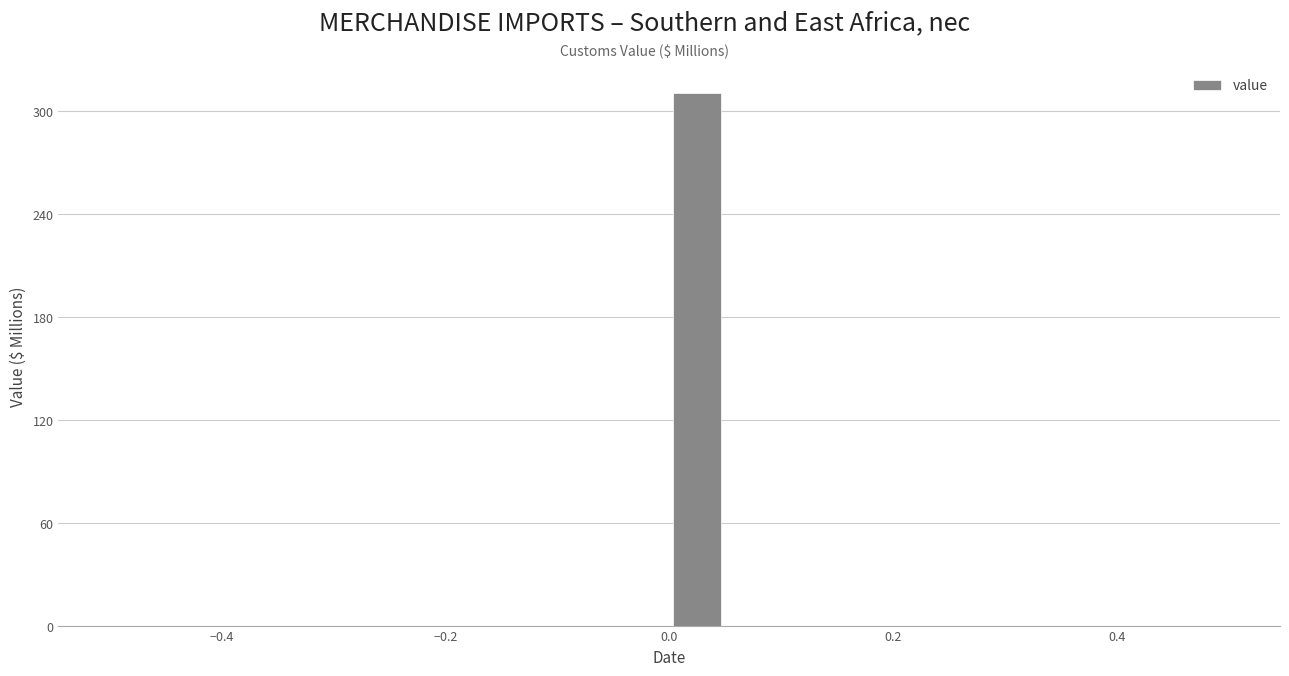

Around what value on the x-axis is the tallest bar? Give the approximate position of its centre, as read against the axis.

0.02